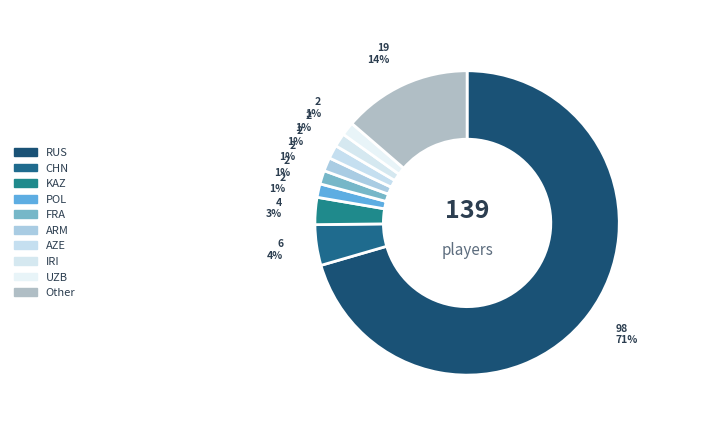

What is the majority slice?

RUS